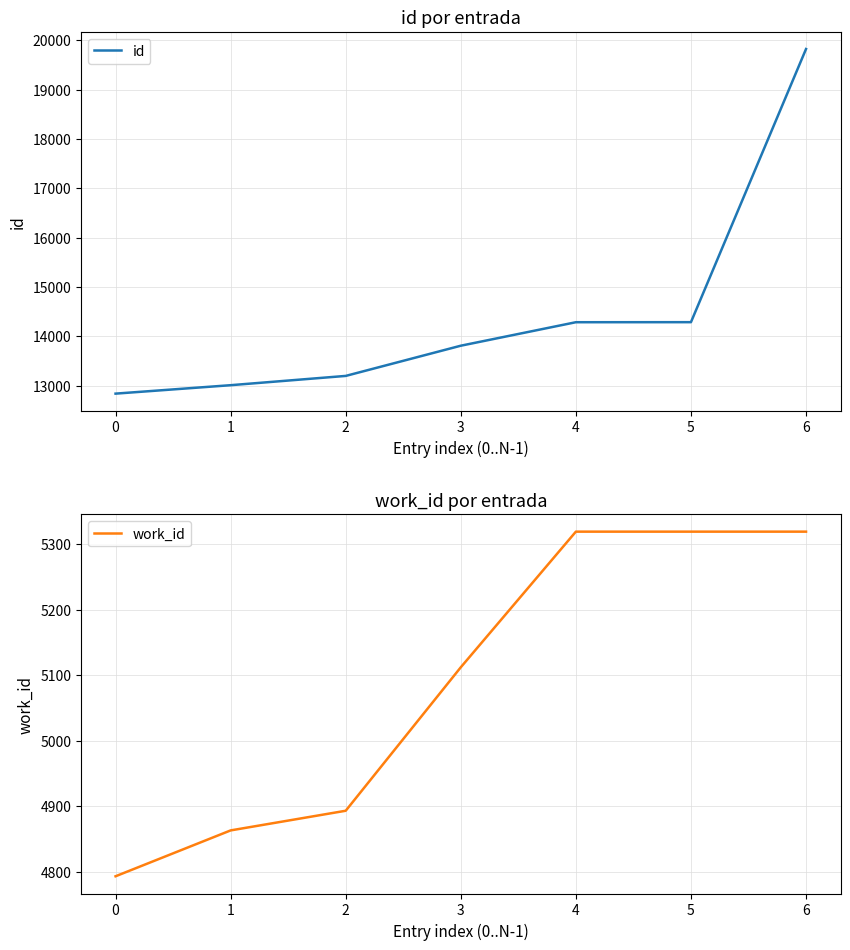

True or false: id and work_id intersect in this chart.

False